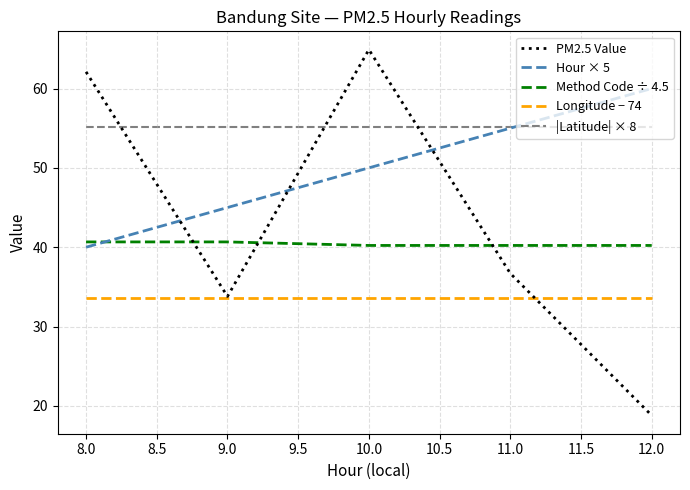

True or false: PM2.5 Value has a value of 33.8 at 9.0.

True